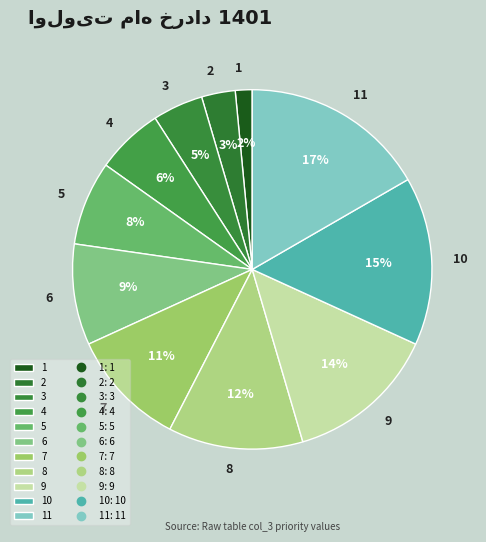

Is there any slice that represents more than half of the pie?

No